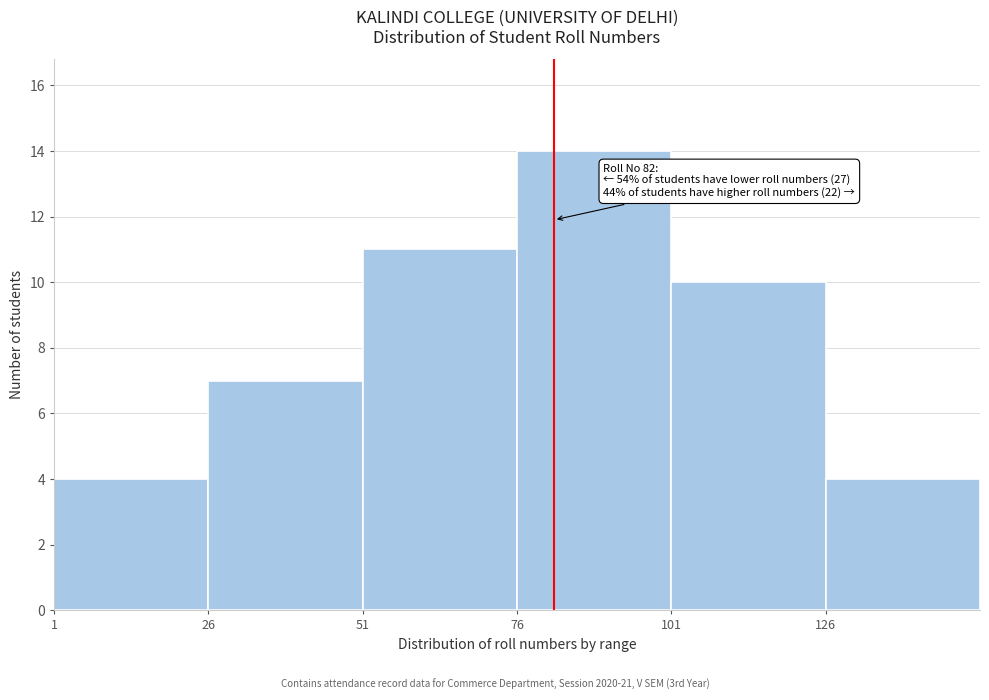

Which range on the x-axis has the tallest bar?

76 to 101